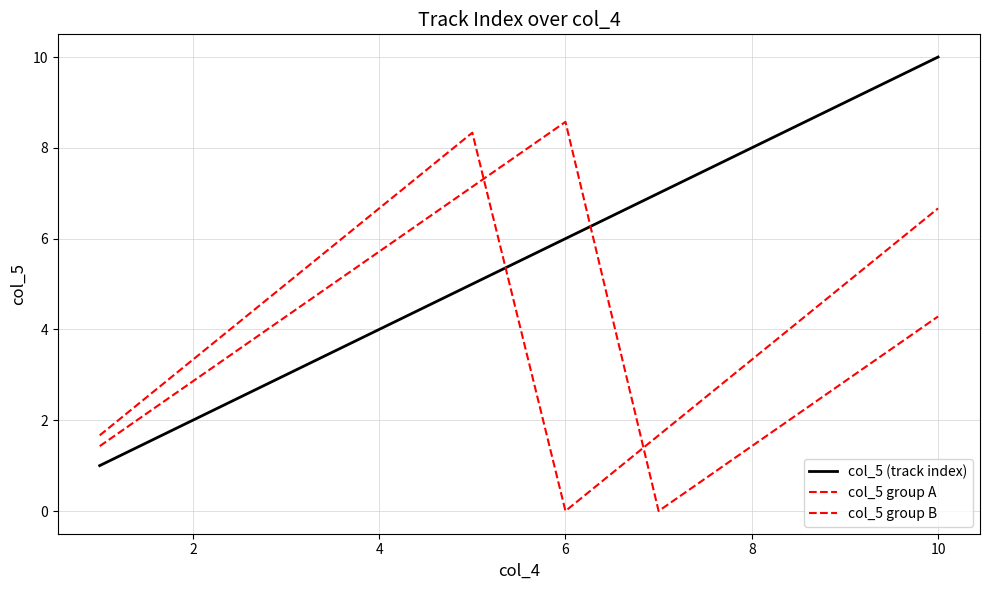

How many distinct data groups are displayed?

3